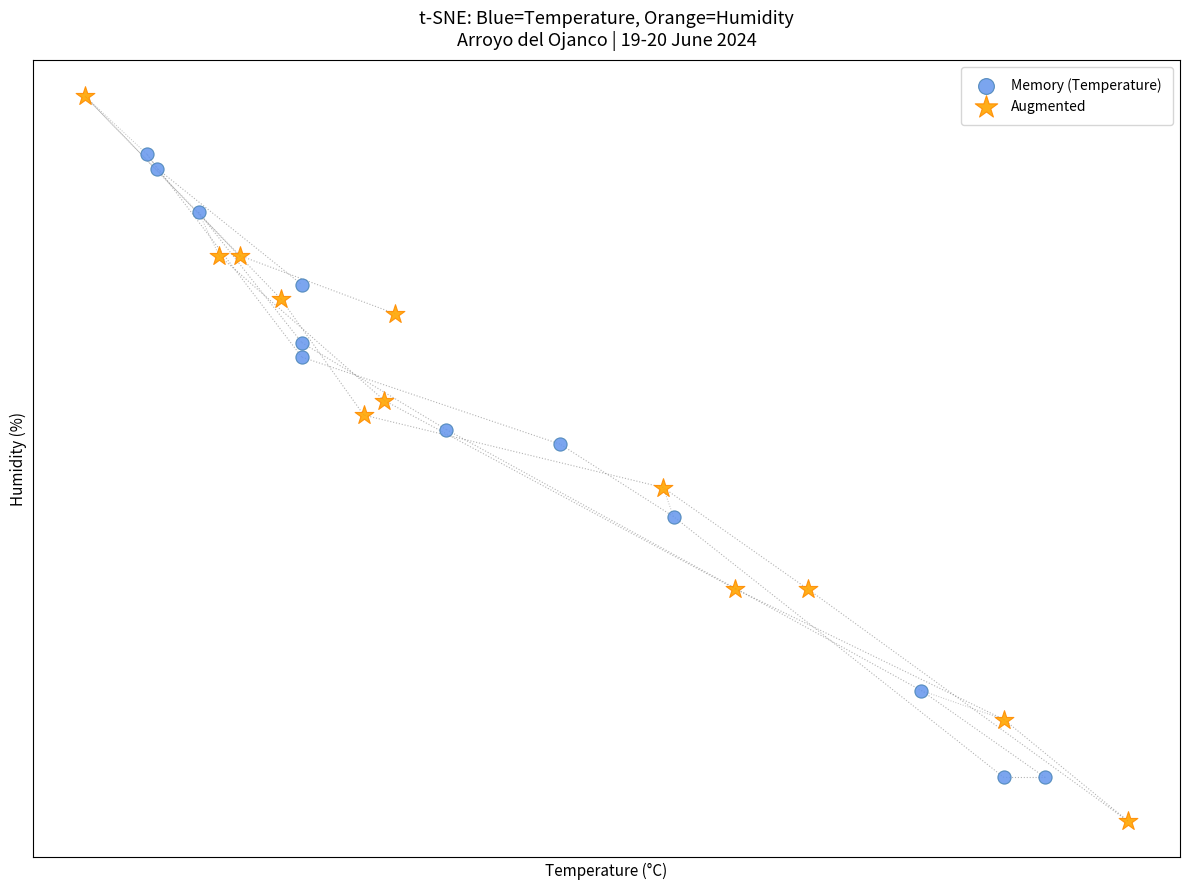

Which series reaches the minimum Y coordinate?

Augmented